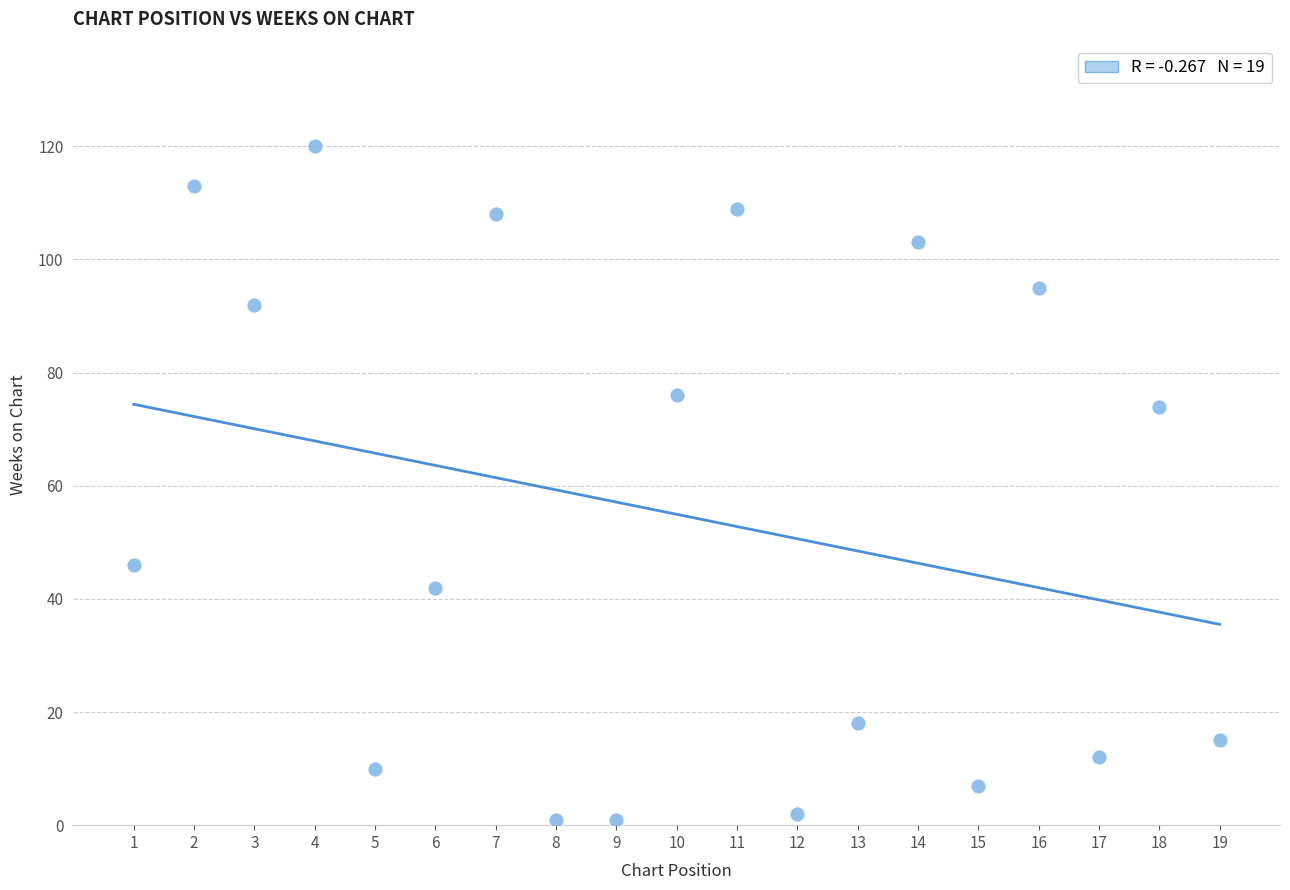

What is the range of Y values (max minus min)?

119